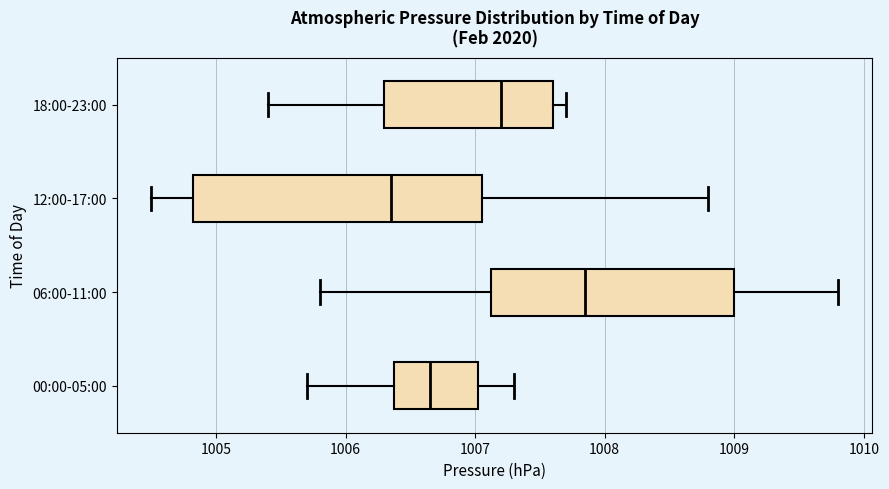

Which box has the furthest to the left median line?

12:00-17:00